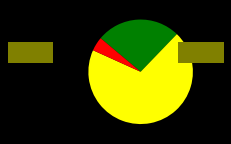

Is there a majority slice in this chart?

Yes